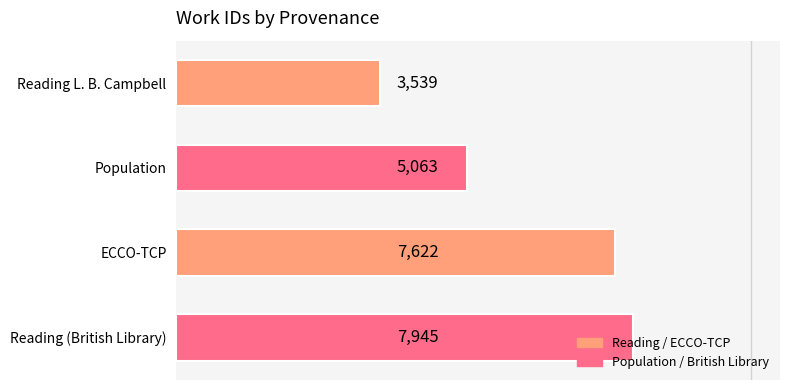

What position from the top is ECCO-TCP?

3